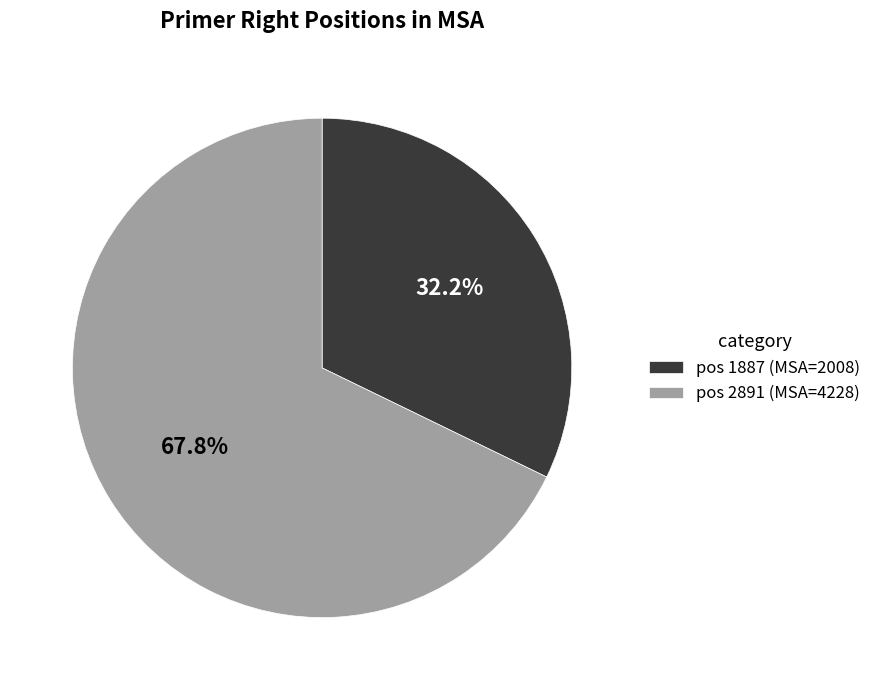

Approximately how many times larger is the value at pos 1887 (MSA=2008) compared to pos 2891 (MSA=4228)?

0.5